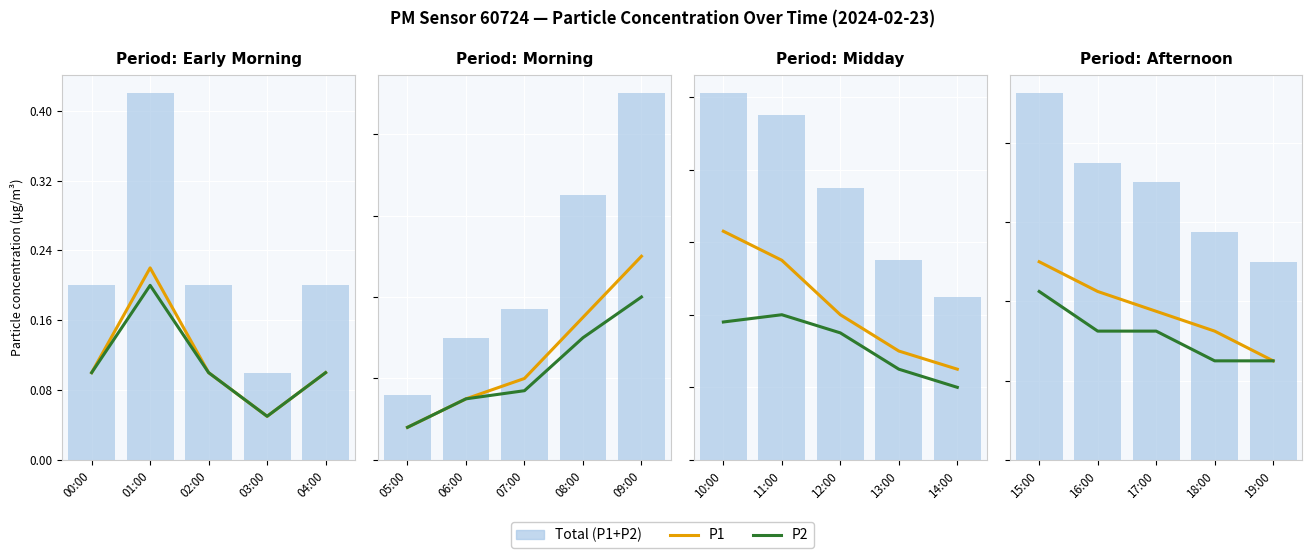

Which series has the largest total across all categories?

Total (P1+P2)